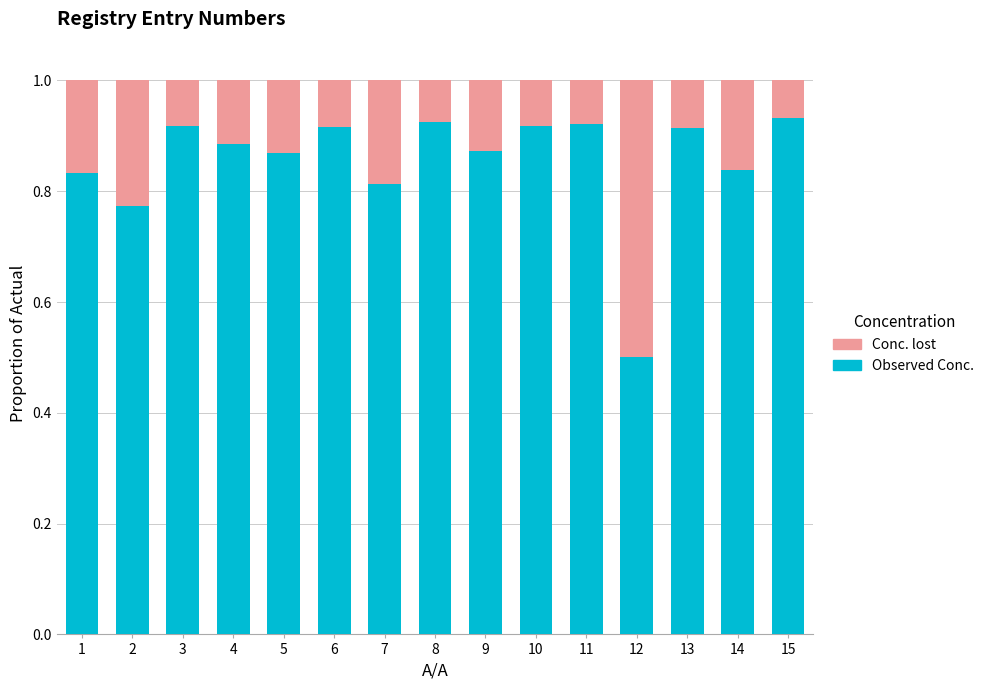

Does the chart contain any negative values?

No